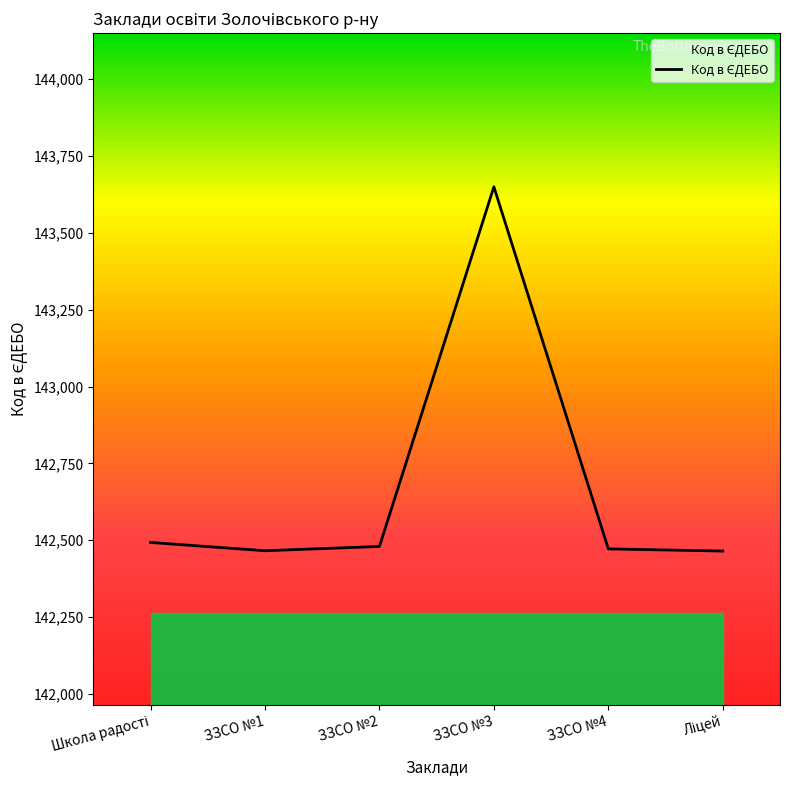

Where is the first local maximum?

ЗЗСО №3